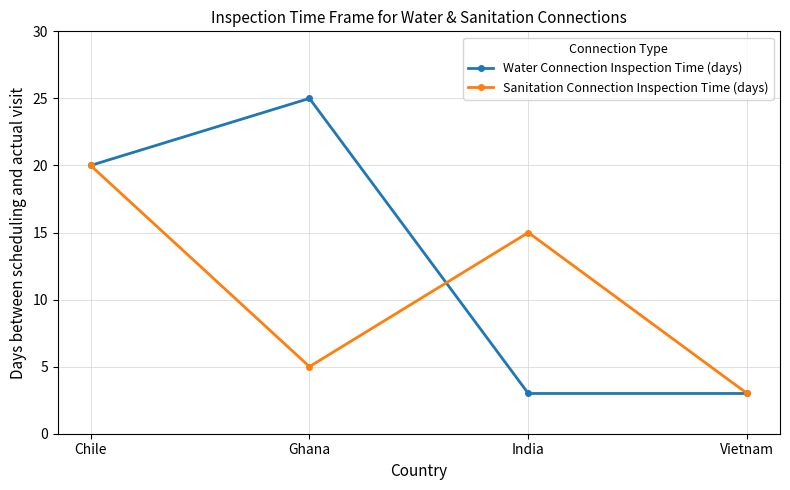

Reading left to right, what are all the values shown in this chart?

Water Connection Inspection Time (days): 20	25	3	3
Sanitation Connection Inspection Time (days): 20	5	15	3